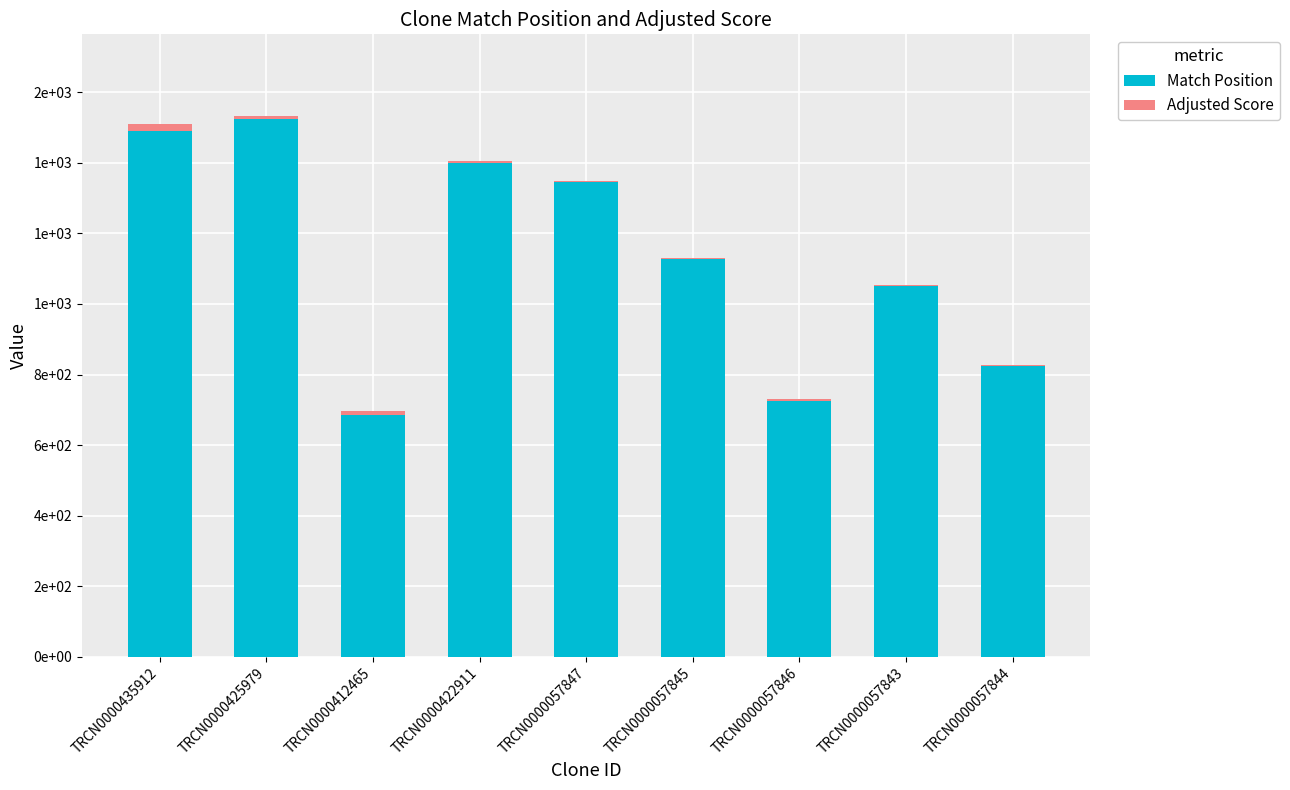

List the series in order of their overall mean, lowest first.

Adjusted Score, Match Position